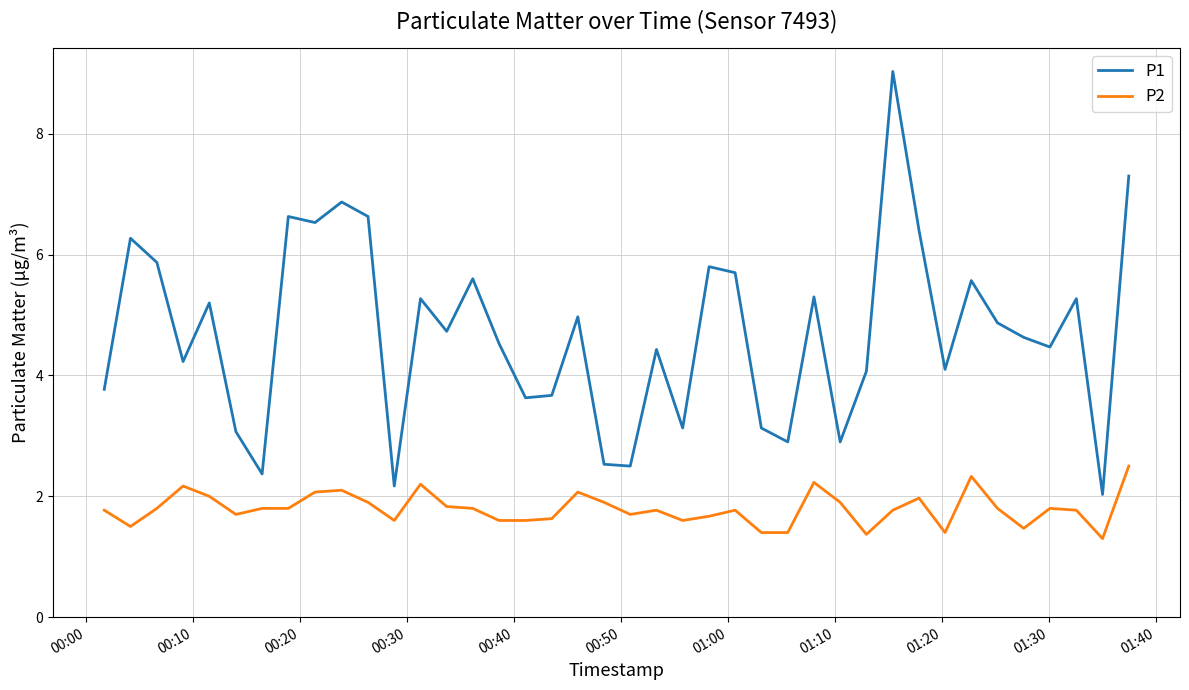

True or false: P1 and P2 intersect in this chart.

False